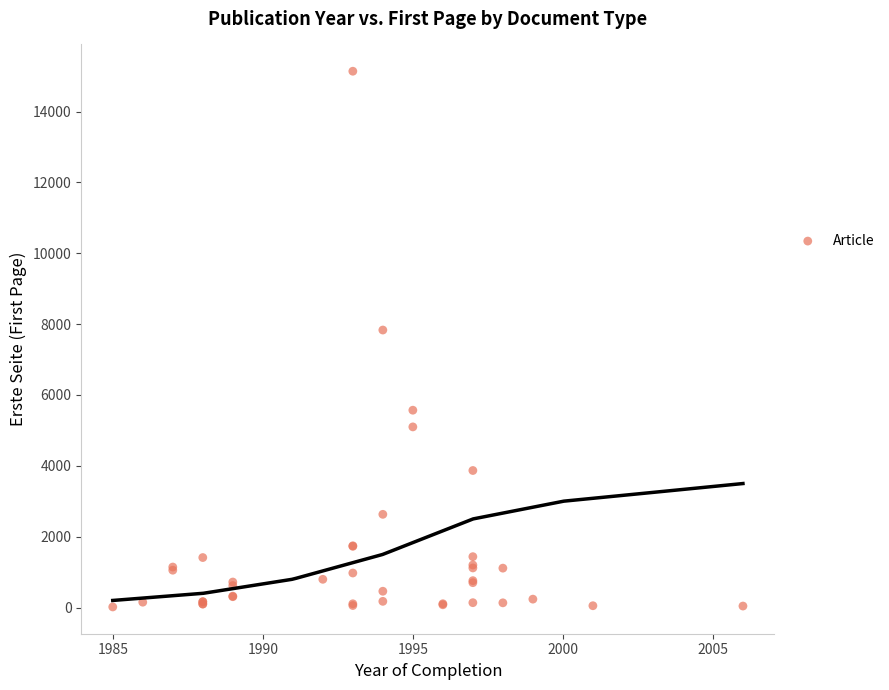

What Y value in the scatter plot is closest to 7577?

7833